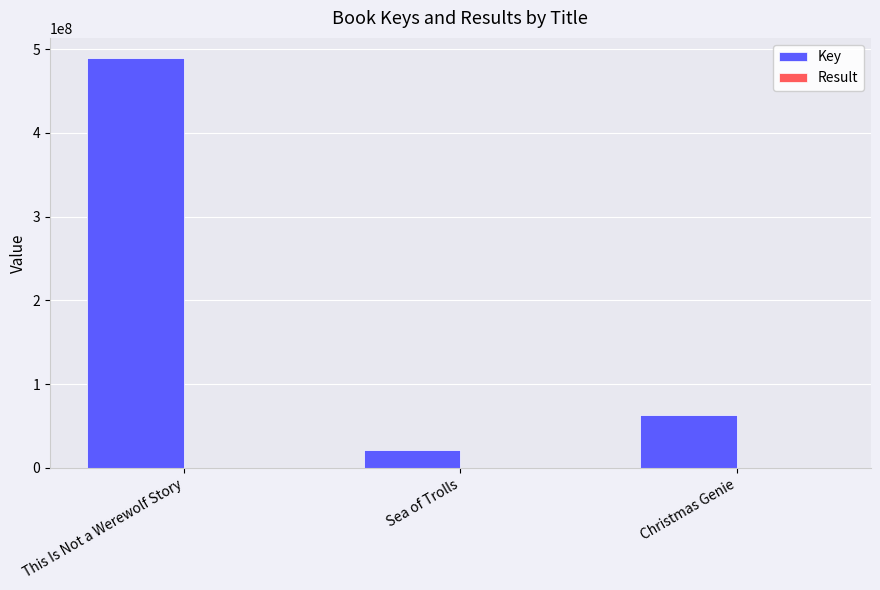

Is it true that Key equals 17551464 at Christmas Genie?

False